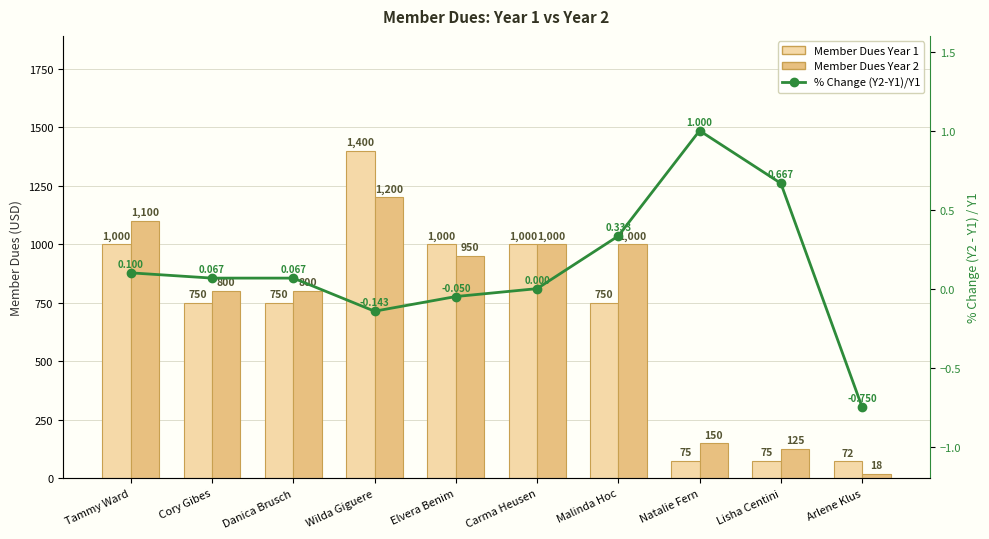

What are all the series names shown in the legend?

Member Dues Year 1, Member Dues Year 2, % Change (Y2-Y1)/Y1